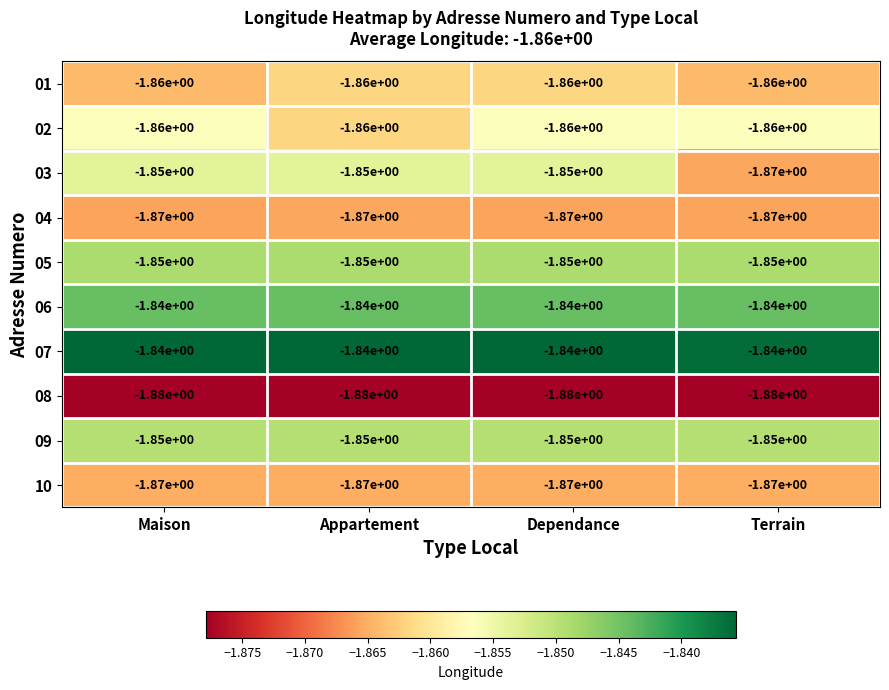

Is the value of 03 at Maison greater than the value of 10 at Dependance?

Yes